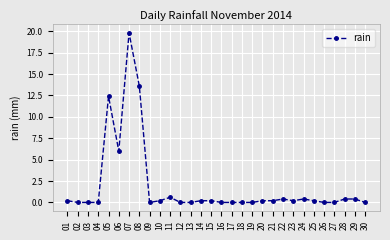

True or false: there are more than 1 points higher than both neighbors.

True